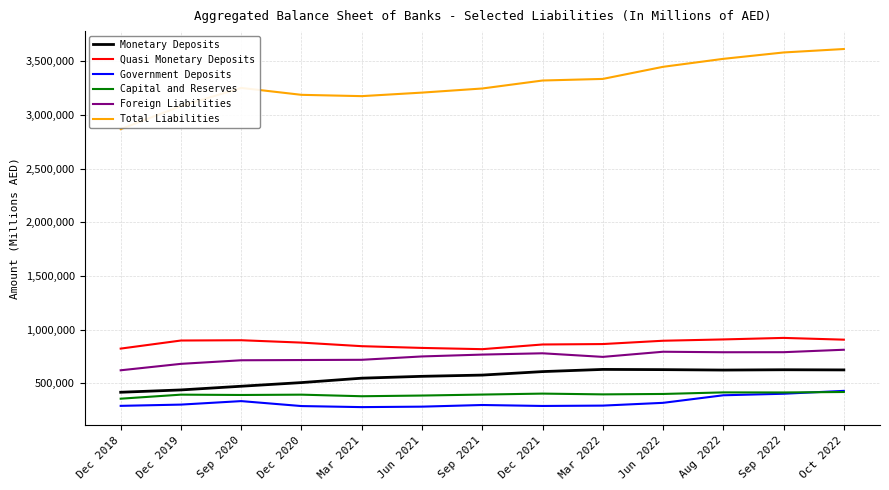

What position from the left is Dec 2018?

1